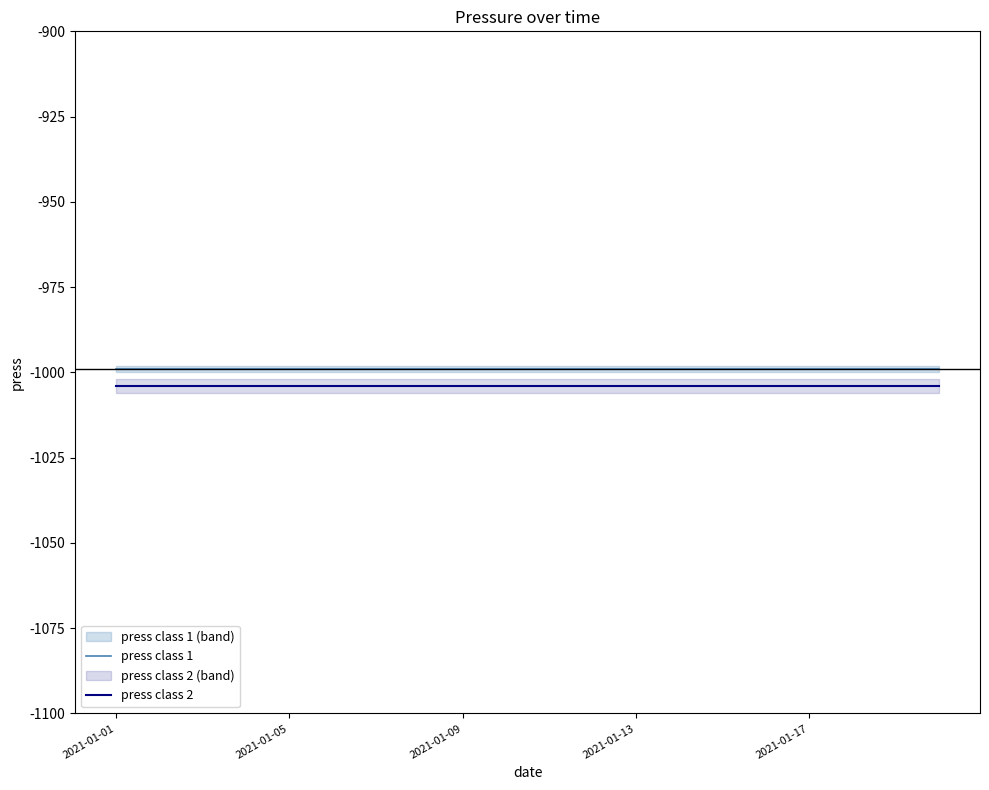

Rank the series by their average value, from lowest to highest.

press class 2, press class 1